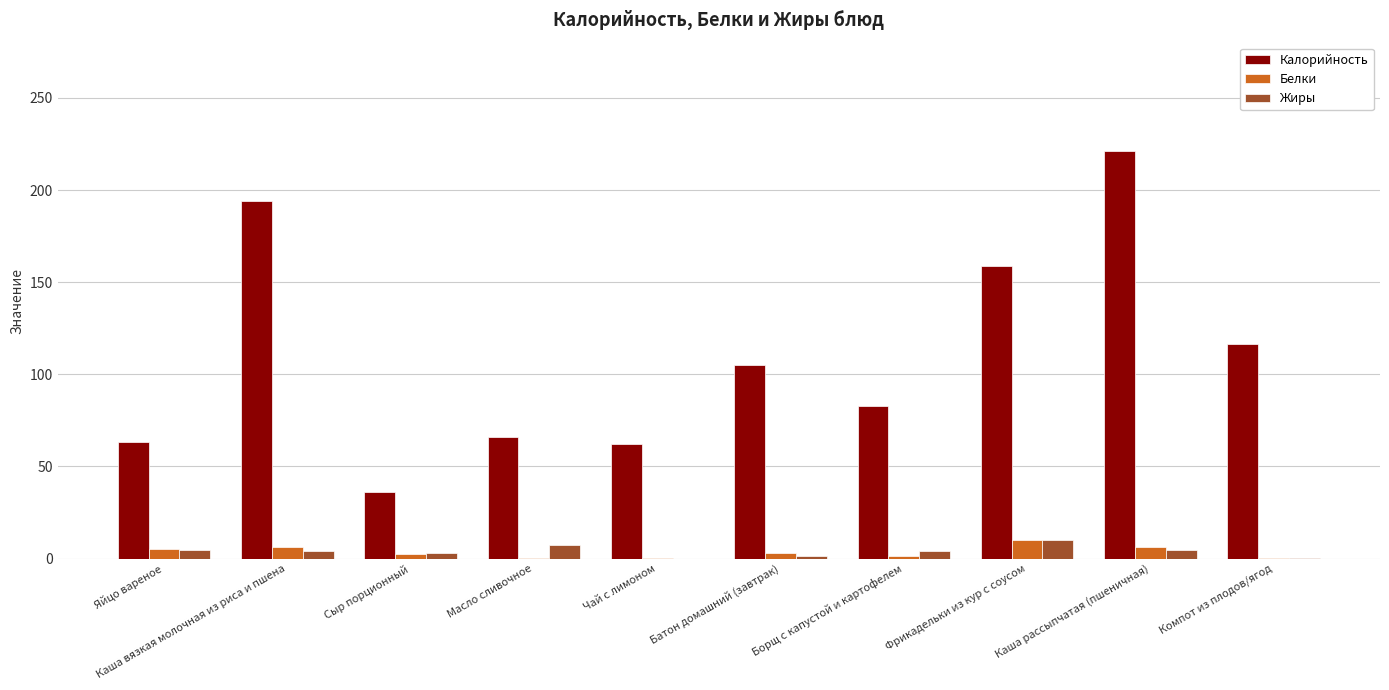

What is the sum of all Белки values?

34.5